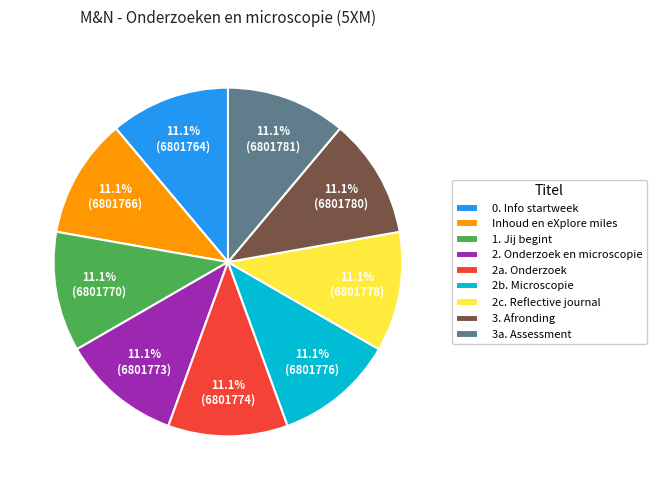

Does any single category account for the majority?

No